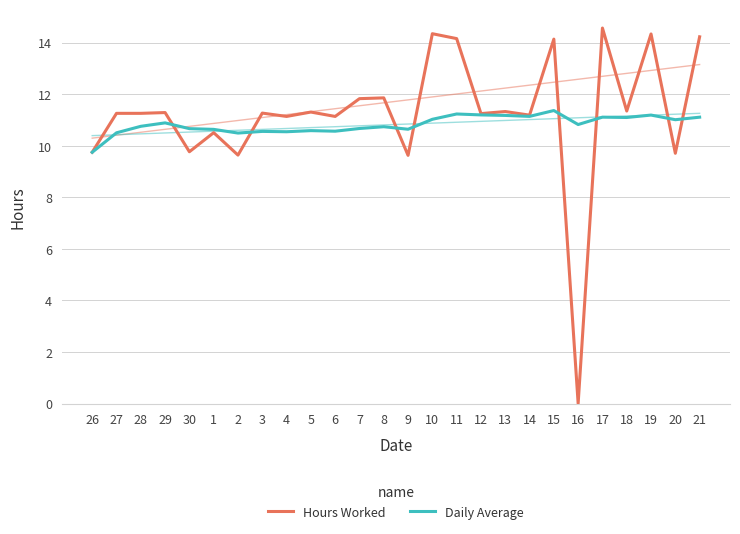

Where is the first local minimum for Daily Average?

2